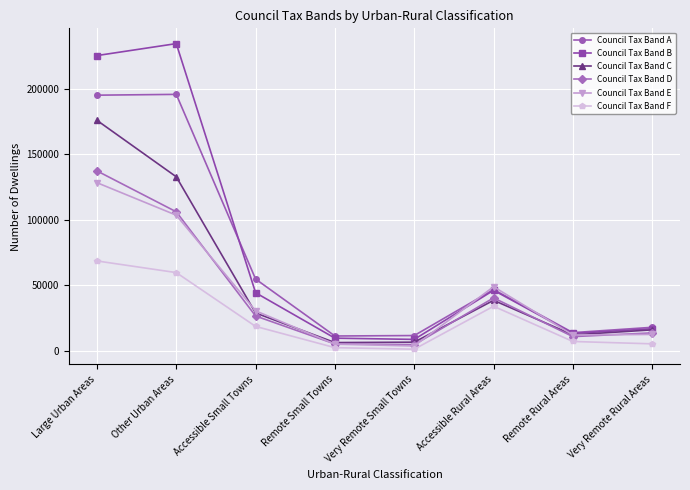

True or false: Council Tax Band F and Council Tax Band A intersect in this chart.

False